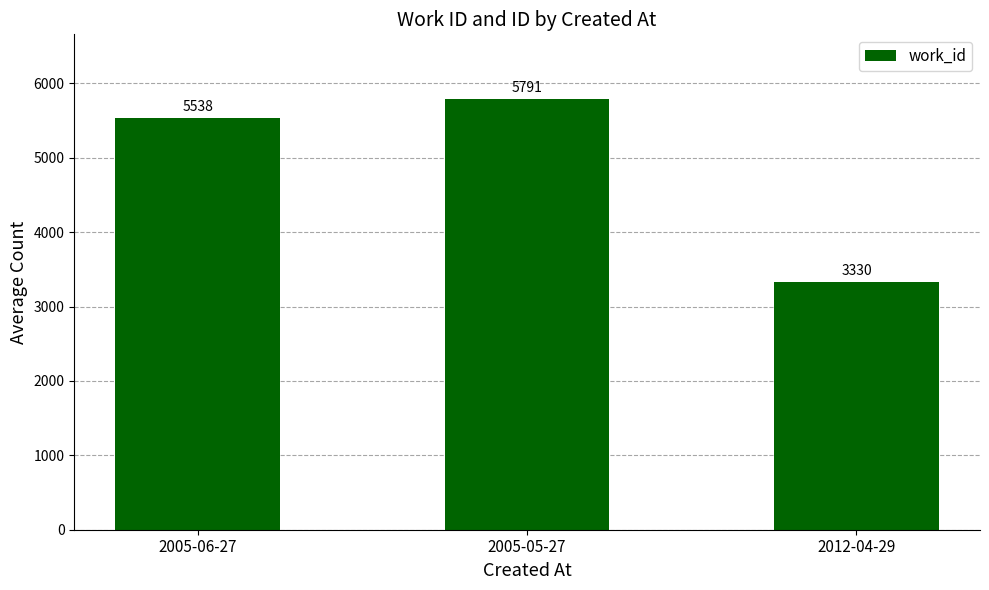

Between 2012-04-29 and 2005-05-27, which is larger?

2005-05-27